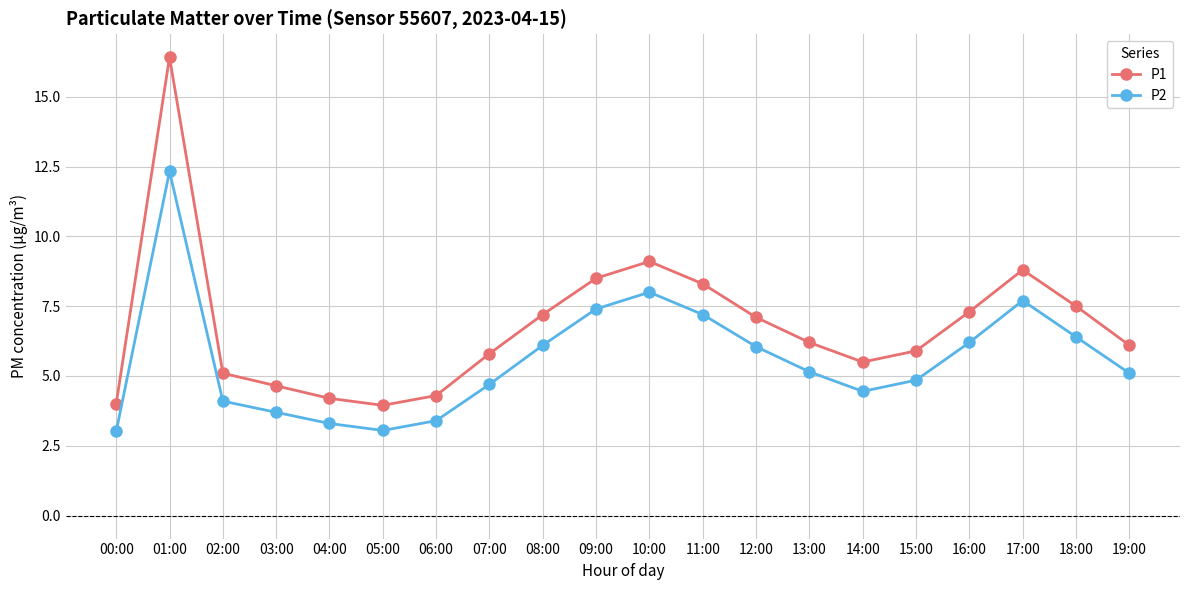

True or false: P2 and P1 cross at least once.

False